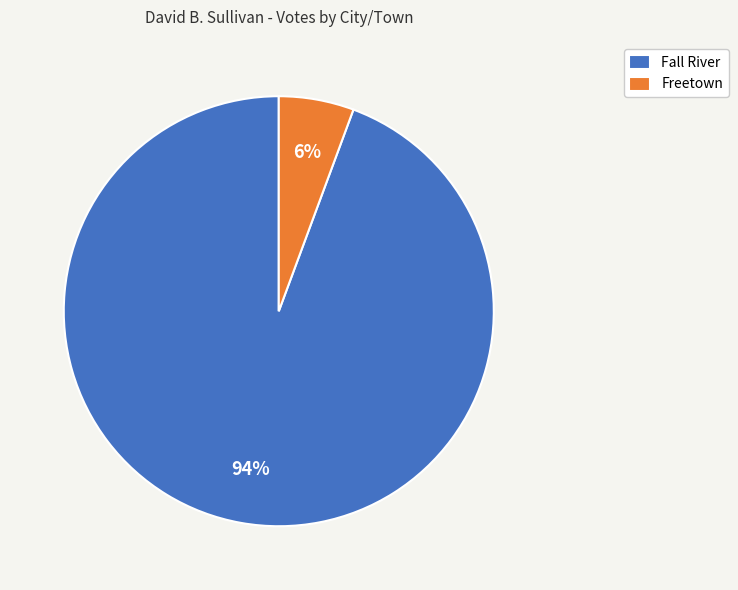

How many segments does this pie chart have?

2